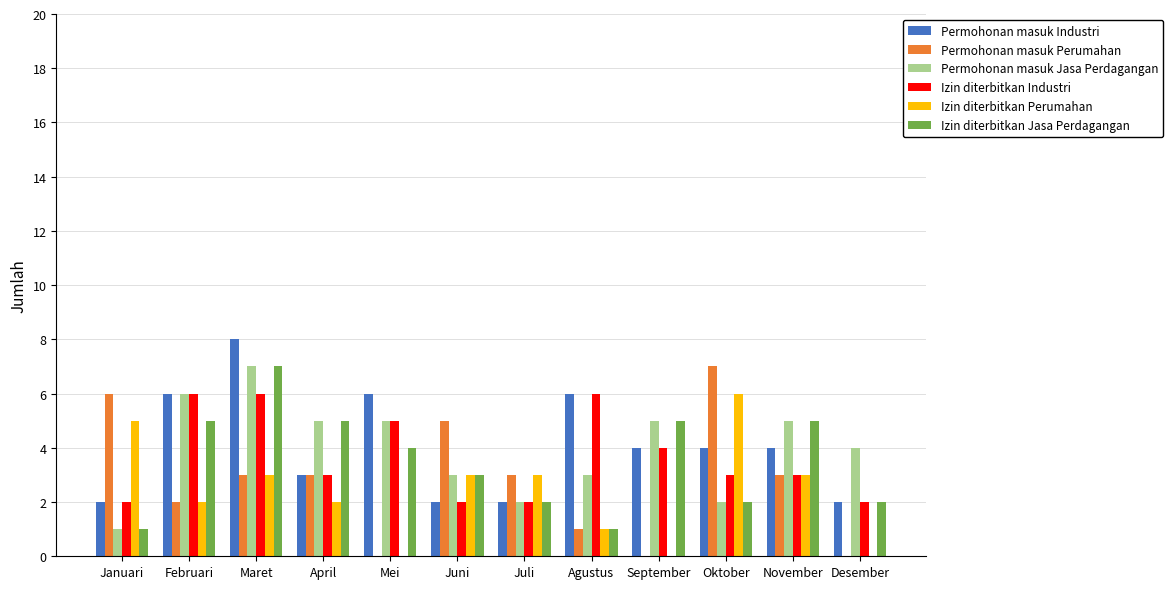

What is the sum of the Permohonan masuk Industri values at November and Juli?

6